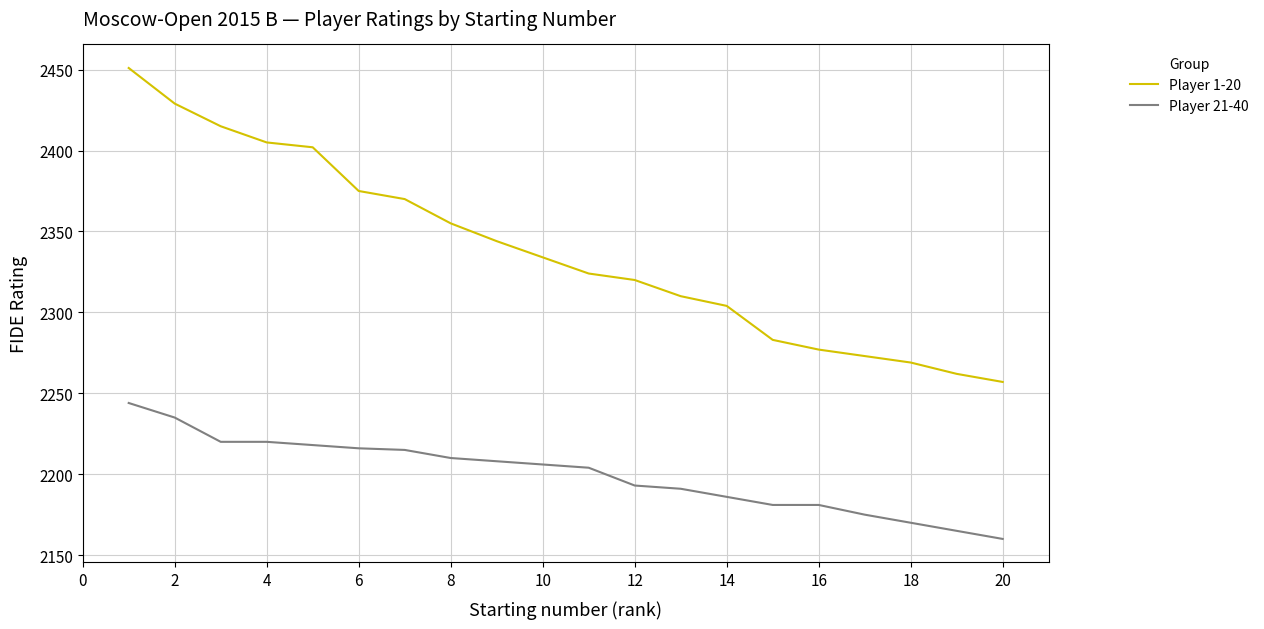

Count the number of data series in this chart.

2